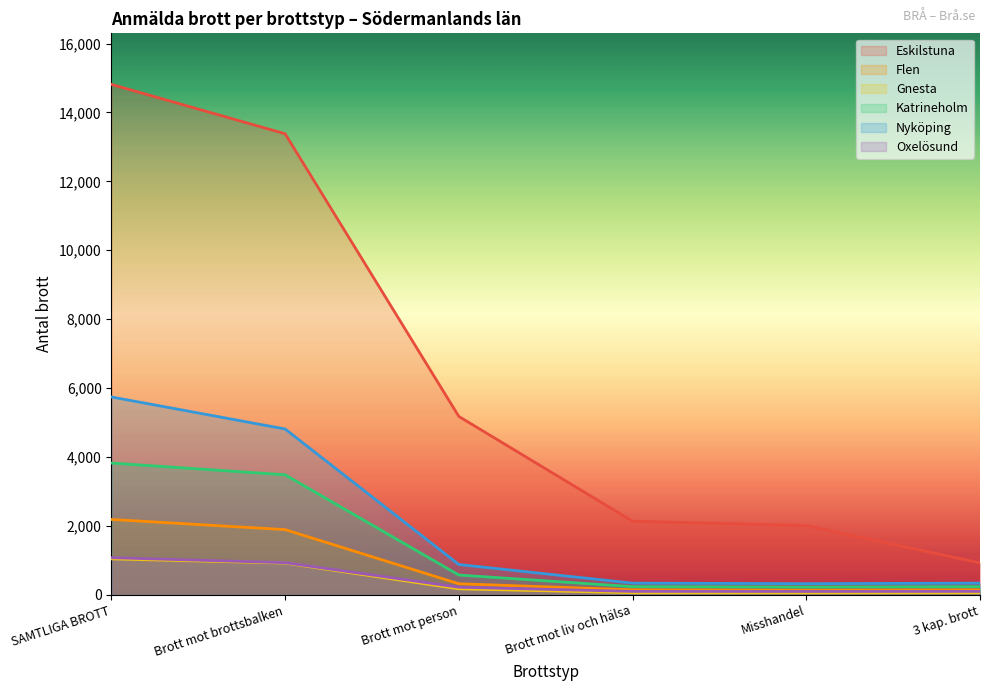

True or false: Gnesta and Eskilstuna intersect in this chart.

False